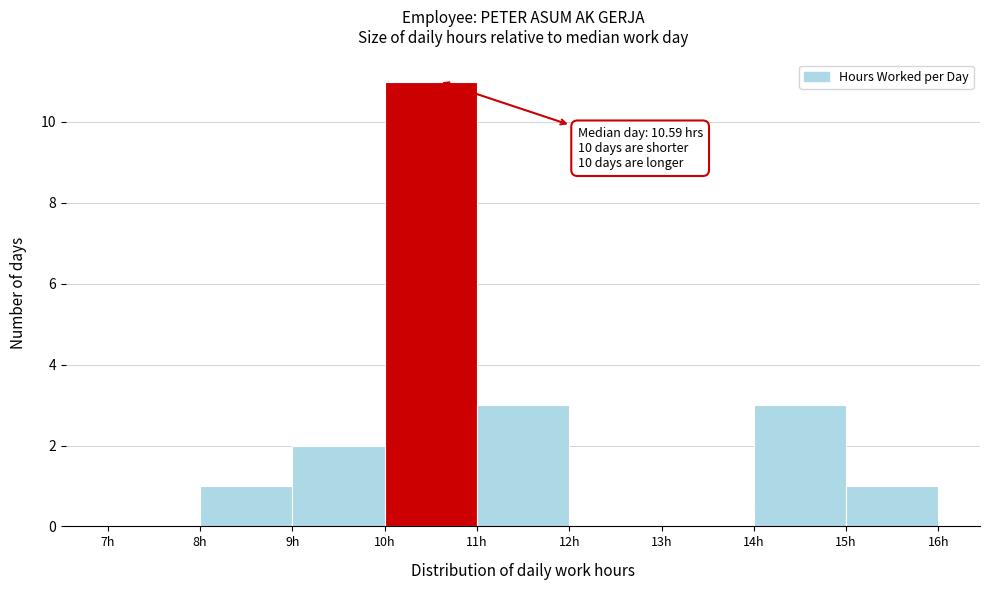

Over which range of the x-axis is the bar tallest?

10 to 11